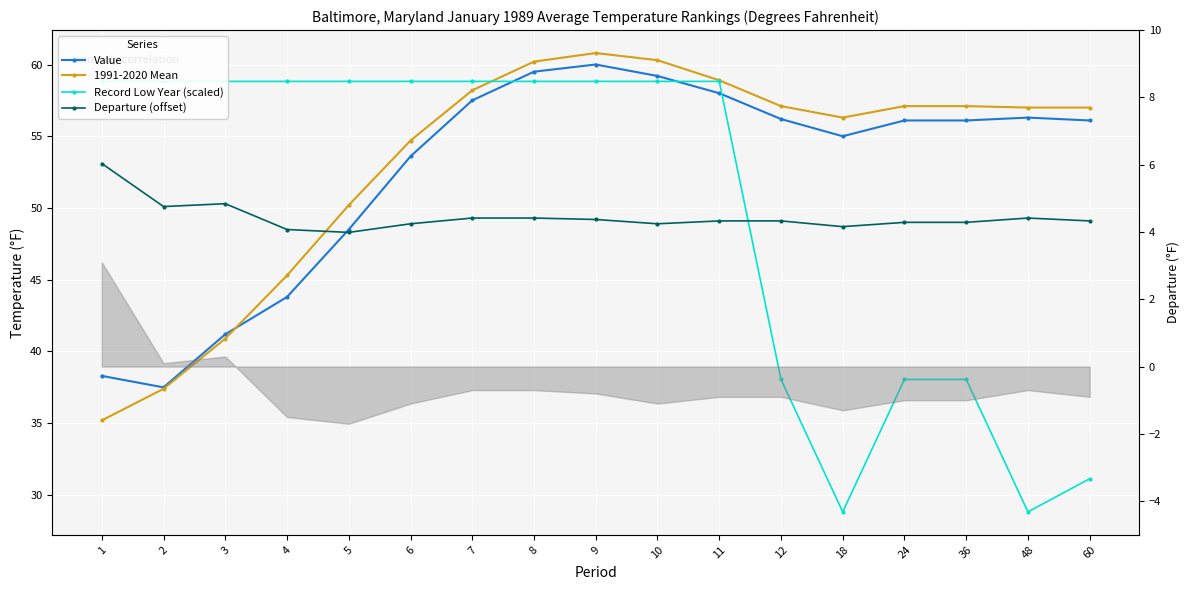

Which series has the largest range (max minus min)?

Record Low Year (scaled)